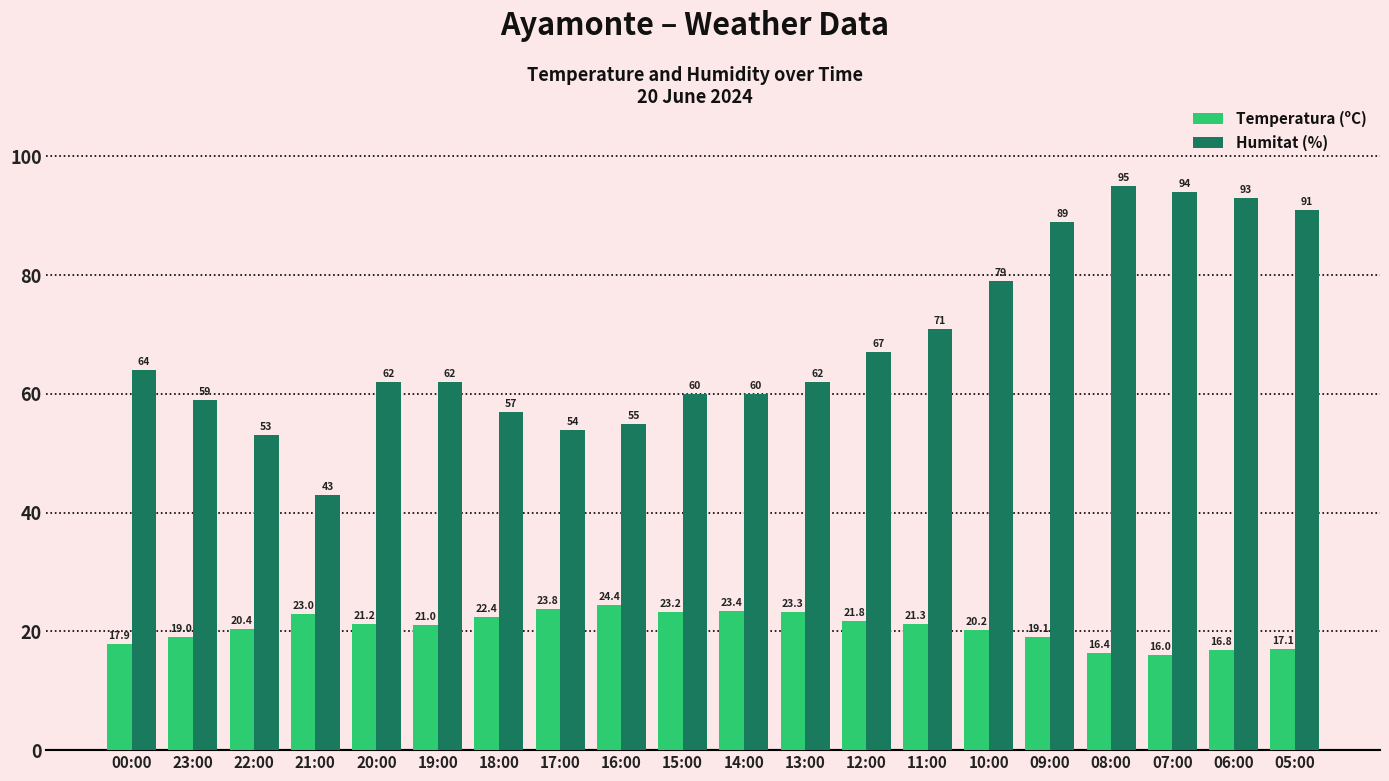

Rank the series at 22:00 from lowest to highest value.

Temperatura (ºC), Humitat (%)